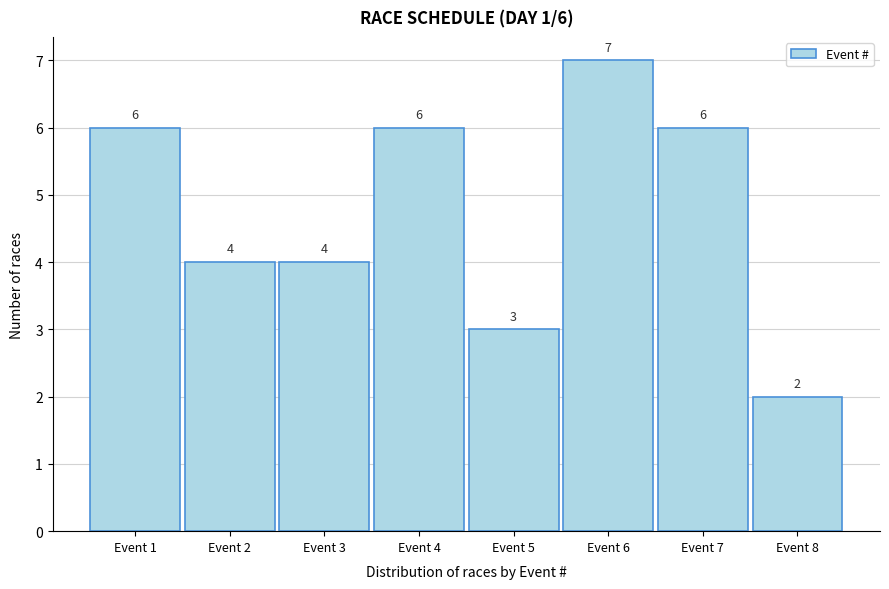

Reading left to right, extract all data points from this chart.

Event 1=6	Event 2=4	Event 3=4	Event 4=6	Event 5=3	Event 6=7	Event 7=6	Event 8=2